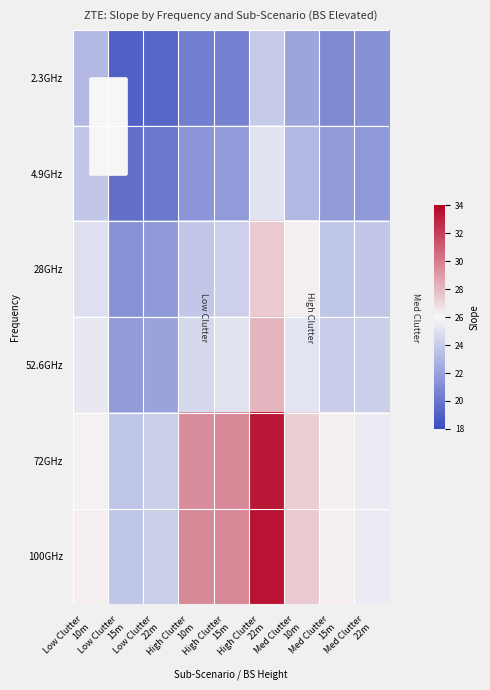

Reading left to right, list all the values displayed in this chart.

2.3GHz: Low Clutter
10m=23.1	Low Clutter
15m=19.0	Low Clutter
22m=19.3	High Clutter
10m=20.4	High Clutter
15m=20.5	High Clutter
22m=24.0	Med Clutter
10m=22.2	Med Clutter
15m=20.9	Med Clutter
22m=21.3
4.9GHz: Low Clutter
10m=23.8	Low Clutter
15m=19.7	Low Clutter
22m=20.1	High Clutter
10m=21.5	High Clutter
15m=21.7	High Clutter
22m=25.1	Med Clutter
10m=23.1	Med Clutter
15m=21.8	Med Clutter
22m=21.7
28GHz: Low Clutter
10m=25.0	Low Clutter
15m=21.3	Low Clutter
22m=21.6	High Clutter
10m=23.8	High Clutter
15m=24.2	High Clutter
22m=27.4	Med Clutter
10m=26.2	Med Clutter
15m=23.7	Med Clutter
22m=23.8
52.6GHz: Low Clutter
10m=25.3	Low Clutter
15m=21.8	Low Clutter
22m=22.1	High Clutter
10m=24.6	High Clutter
15m=25.0	High Clutter
22m=28.2	Med Clutter
10m=25.2	Med Clutter
15m=24.0	Med Clutter
22m=24.2
72GHz: Low Clutter
10m=26.2	Low Clutter
15m=23.7	Low Clutter
22m=24.1	High Clutter
10m=29.5	High Clutter
15m=29.6	High Clutter
22m=33.4	Med Clutter
10m=27.4	Med Clutter
15m=26.2	Med Clutter
22m=25.5
100GHz: Low Clutter
10m=26.3	Low Clutter
15m=23.7	Low Clutter
22m=24.1	High Clutter
10m=29.6	High Clutter
15m=29.7	High Clutter
22m=33.5	Med Clutter
10m=27.4	Med Clutter
15m=26.3	Med Clutter
22m=25.5